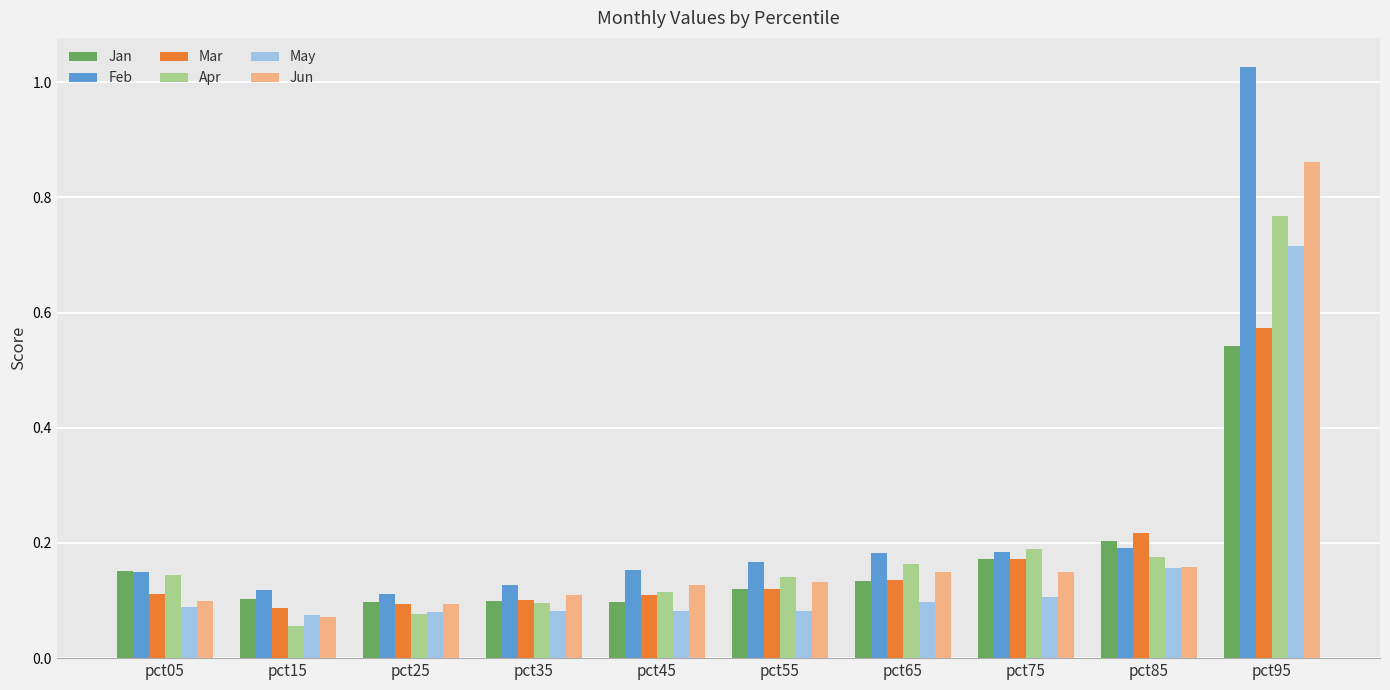

At which category is the sum across all series the highest?

pct95